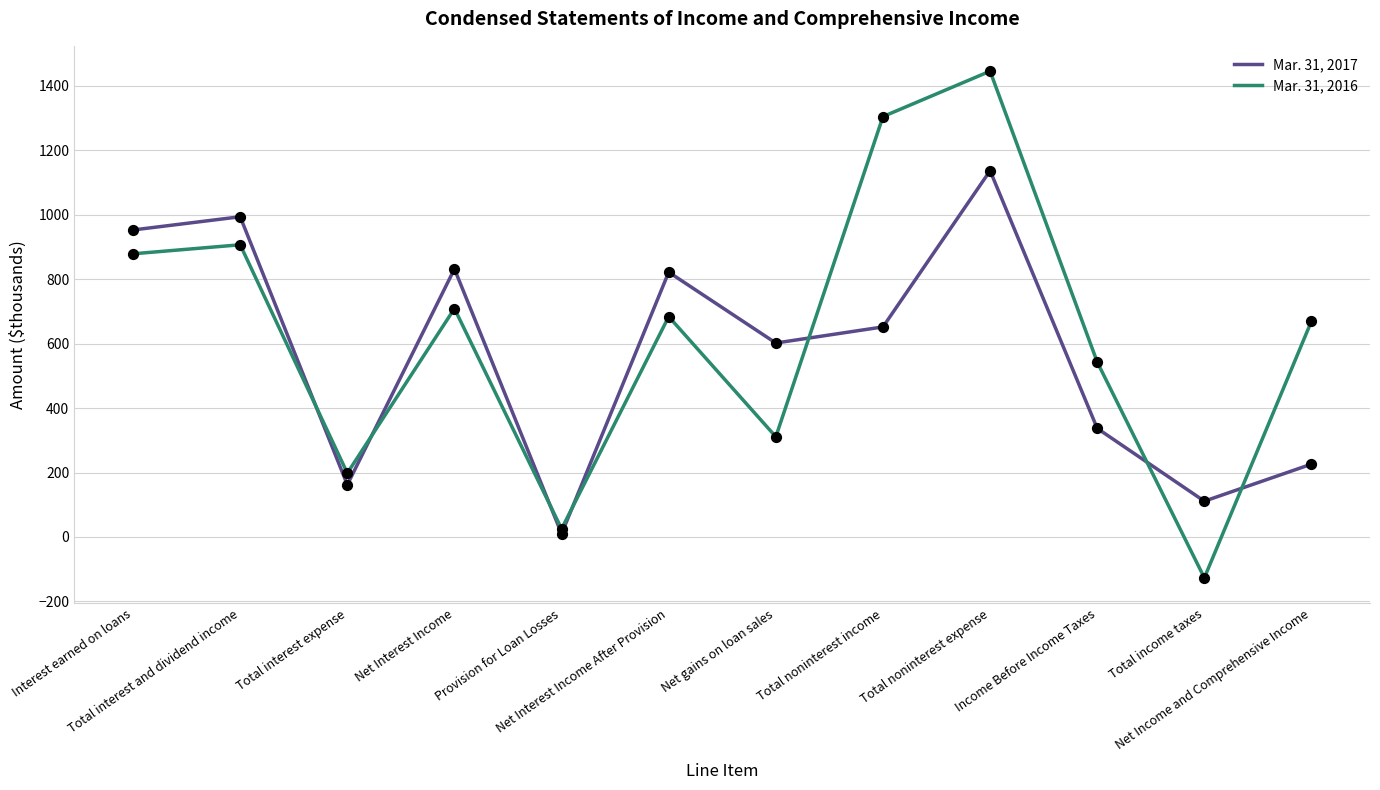

What are all the series names shown in the legend?

Mar. 31, 2017, Mar. 31, 2016